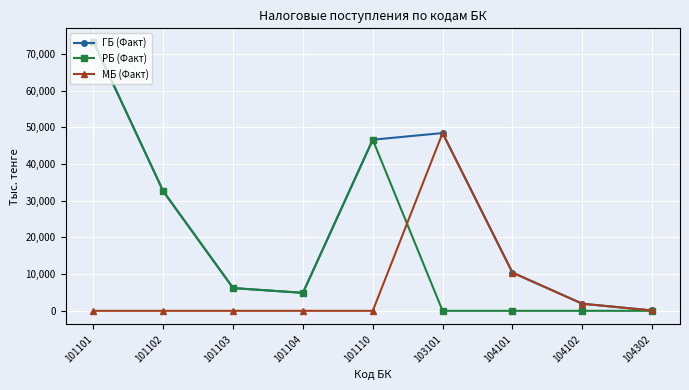

Reading right to left, what are all the values shown in this chart?

ГБ (Факт): 91719	1936317	10427725	48443100	46627193	4897464	6197484	32565101	73313850
РБ (Факт): 0	0	0	0	46627193	4897464	6197484	32565101	73313850
МБ (Факт): 91719	1936317	10427725	48443100	0	0	0	0	0